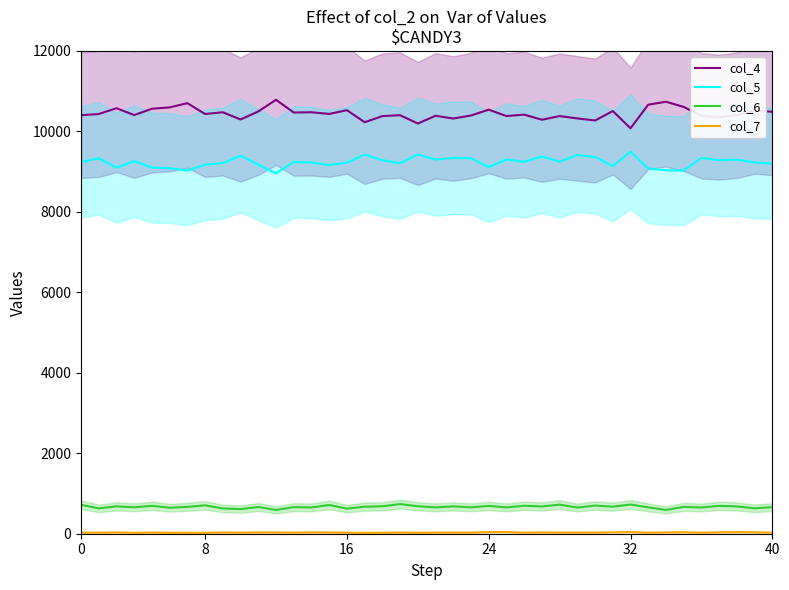

What are all the series names shown in the legend?

col_4, col_5, col_6, col_7